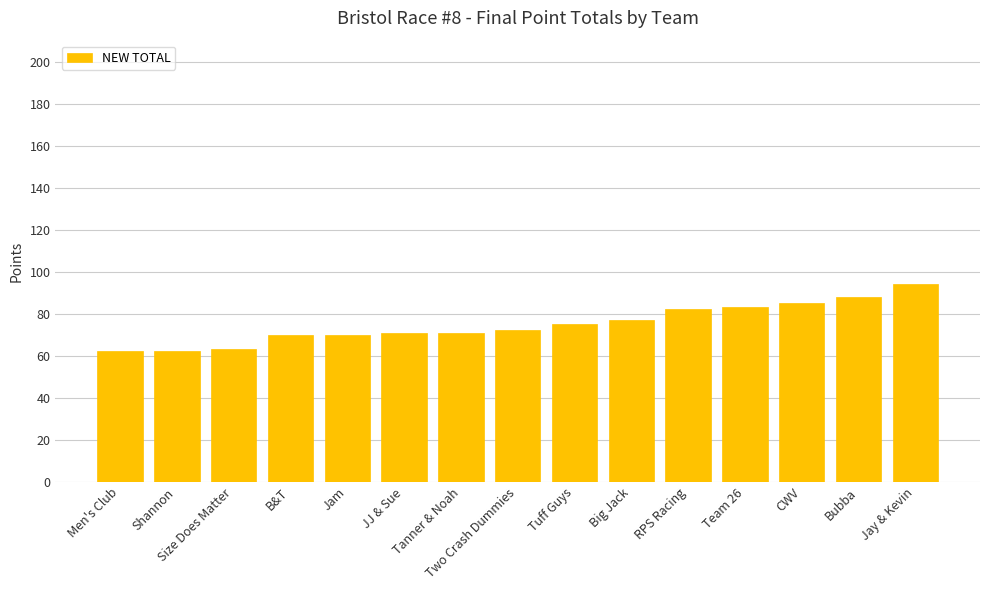

Reading left to right, what are all the values shown in this chart?

62	62	63	70	70	71	71	72	75	77	82	83	85	88	94